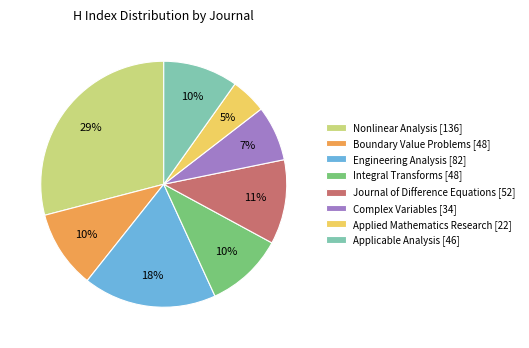

Does any single category account for the majority?

No